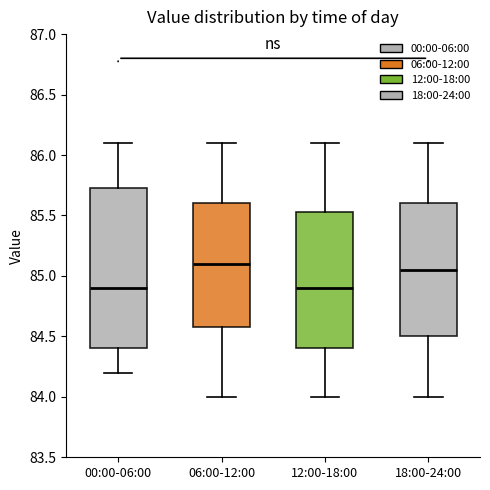

Where does the upper whisker of the box for 00:00-06:00 end on the y-axis? The values are not printed on the chart, so give them approximately, as read against the axis.

86.10